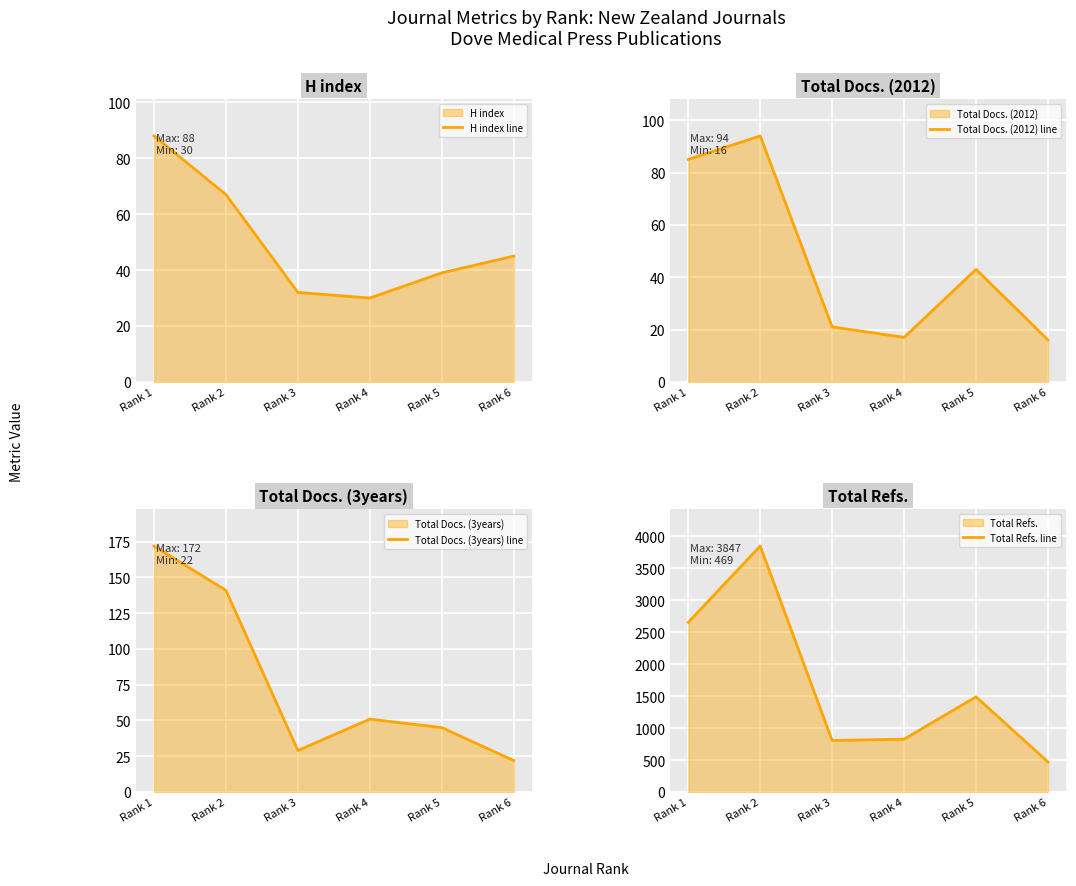

What is the difference between the second highest and minimum values in the Total Docs. (2012) line series?

69